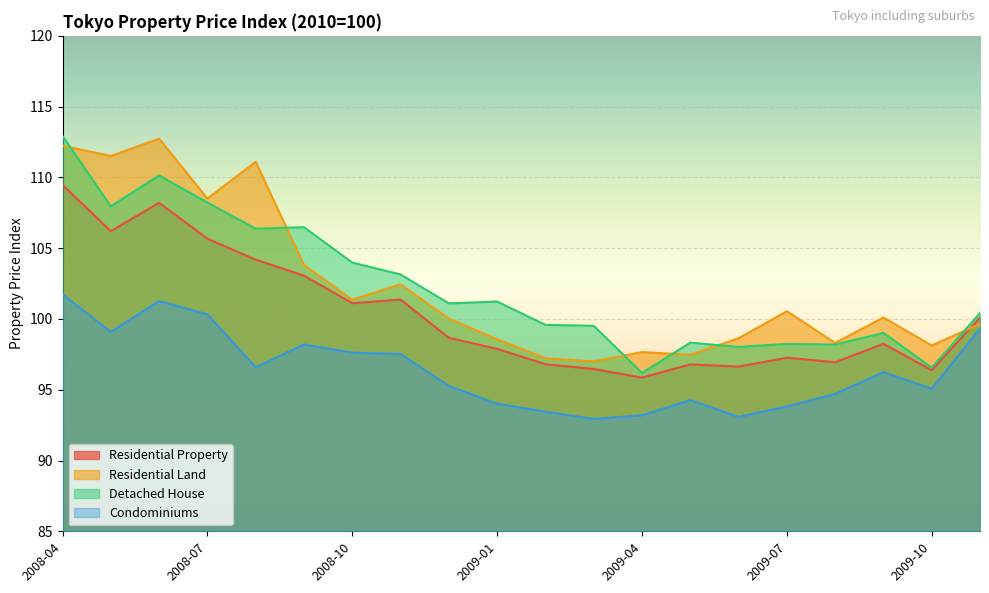

Reading right to left, extract all data points from this chart.

Residential Property: 100.1	96.4	98.2	96.9	97.3	96.6	96.8	95.9	96.5	96.8	97.9	98.7	101.4	101.1	103.1	104.2	105.7	108.2	106.2	109.5
Residential Land: 99.7	98.1	100.1	98.3	100.5	98.6	97.5	97.7	97.0	97.2	98.6	100.0	102.4	101.4	103.8	111.1	108.5	112.7	111.5	112.2
Detached House: 100.4	96.6	99.0	98.2	98.2	98.0	98.3	96.2	99.5	99.6	101.2	101.1	103.1	104.0	106.5	106.4	108.2	110.1	108.0	112.9
Condominiums: 99.3	95.1	96.2	94.7	93.8	93.1	94.3	93.2	92.9	93.5	94.0	95.3	97.5	97.6	98.2	96.6	100.3	101.3	99.1	101.7